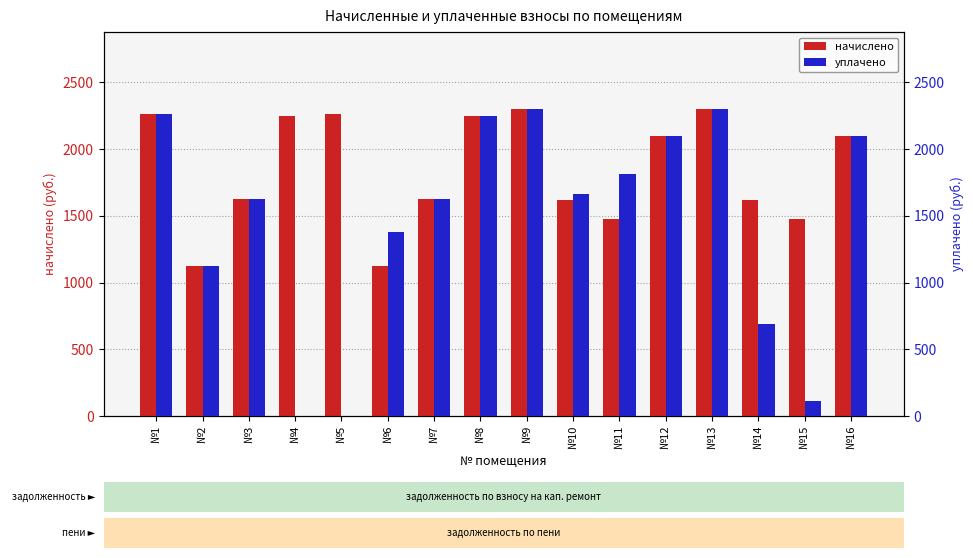

Which has a higher value, №5 or №12?

№5